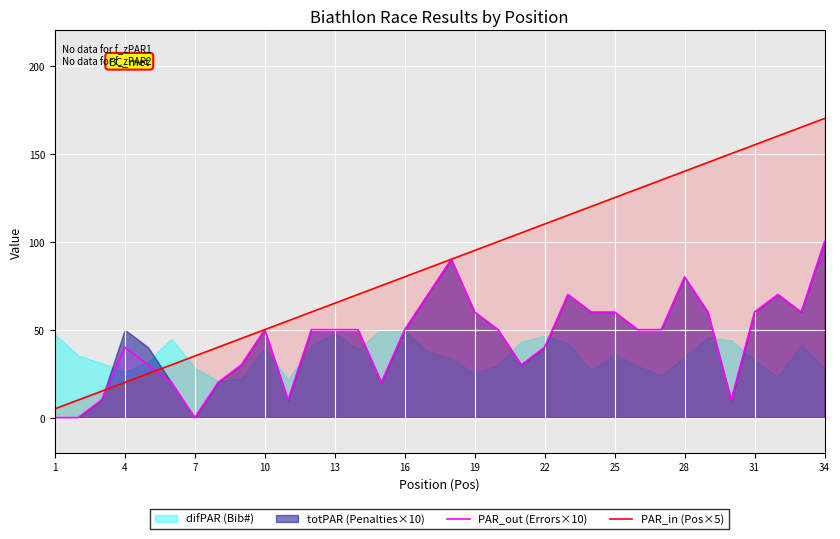

What is the value of the PAR_in (Pos×5) point at the 2nd from the left?

10